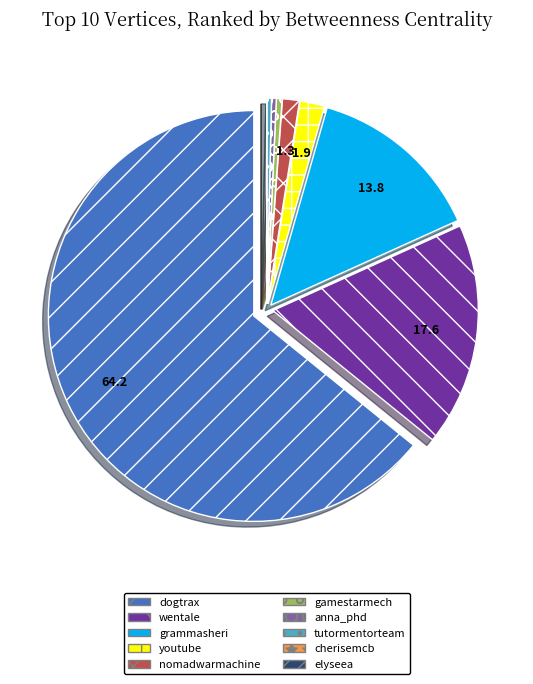

Combined, do tutormentorteam and youtube account for over 50%?

No